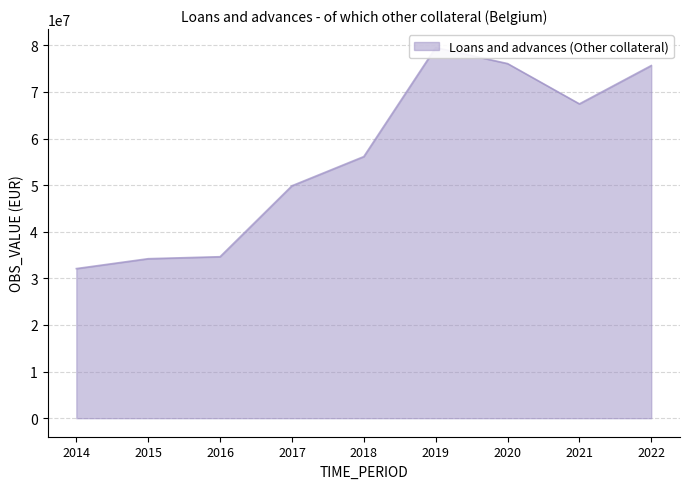

How many points are higher than both their immediate neighbors (excluding endpoints)?

1